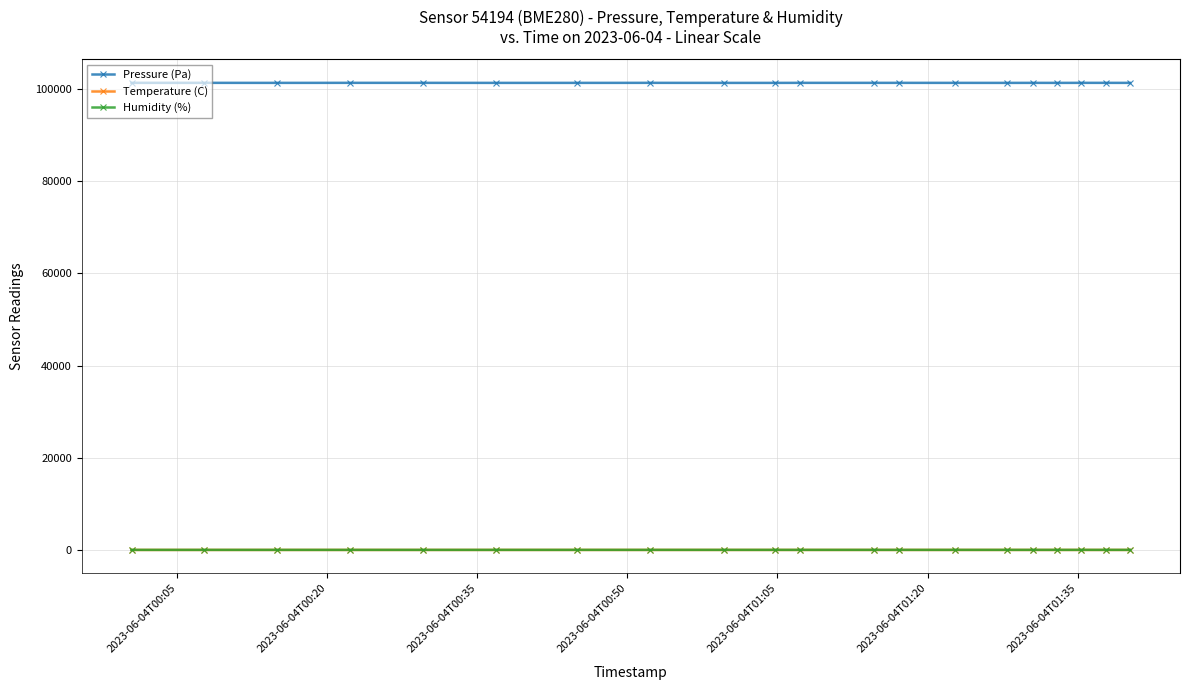

At how many categories does at least one series exceed 90962?

20